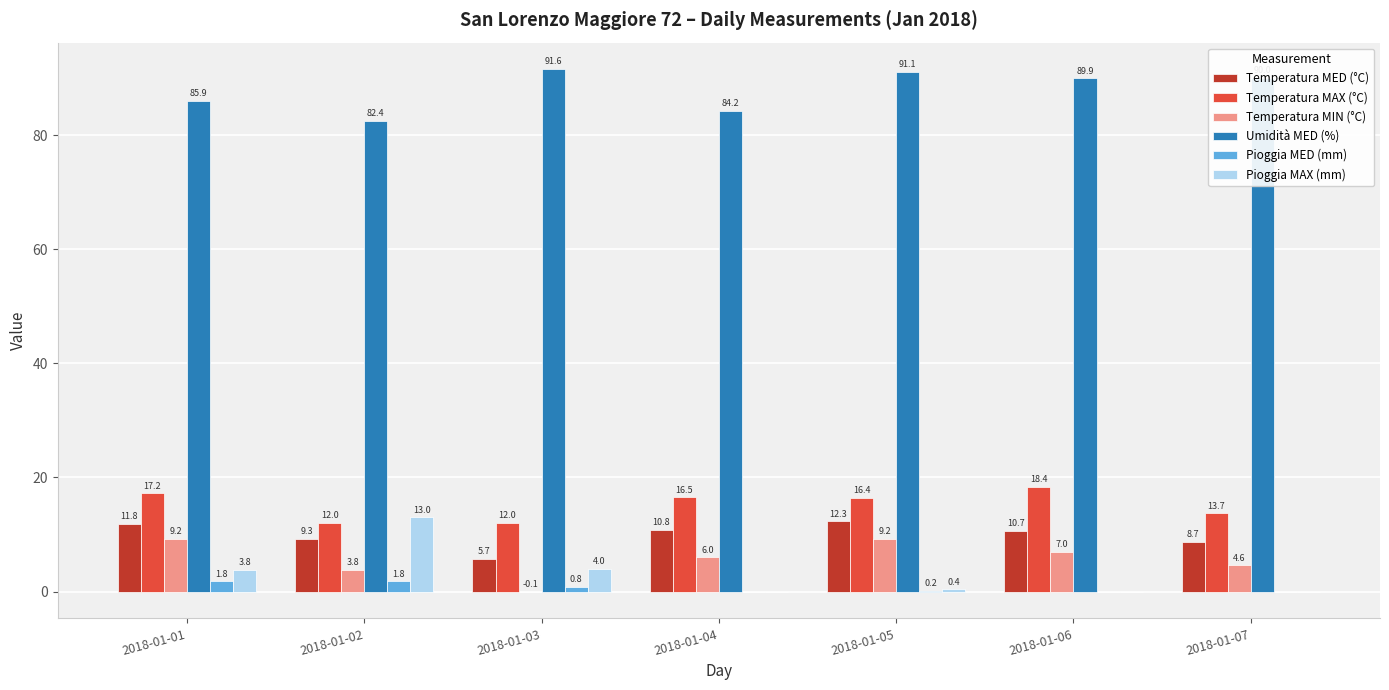

What is the greatest value displayed?

91.6